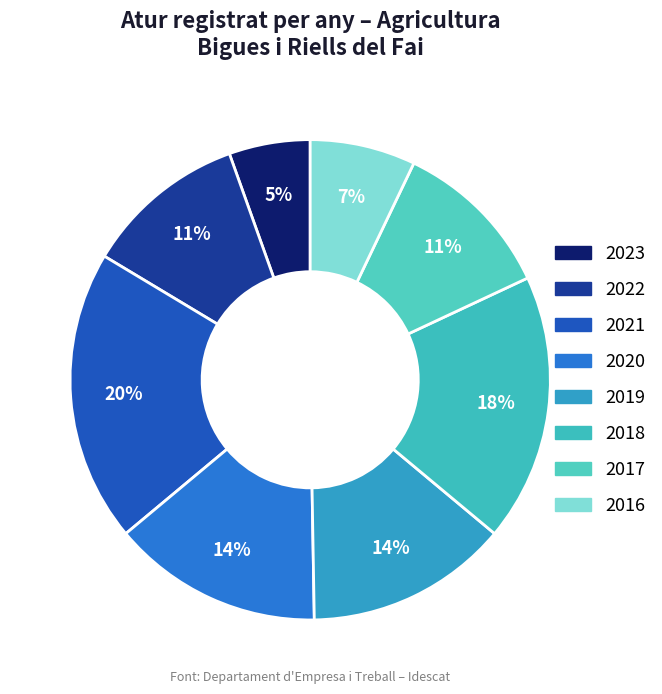

How many slices are in this pie chart?

8